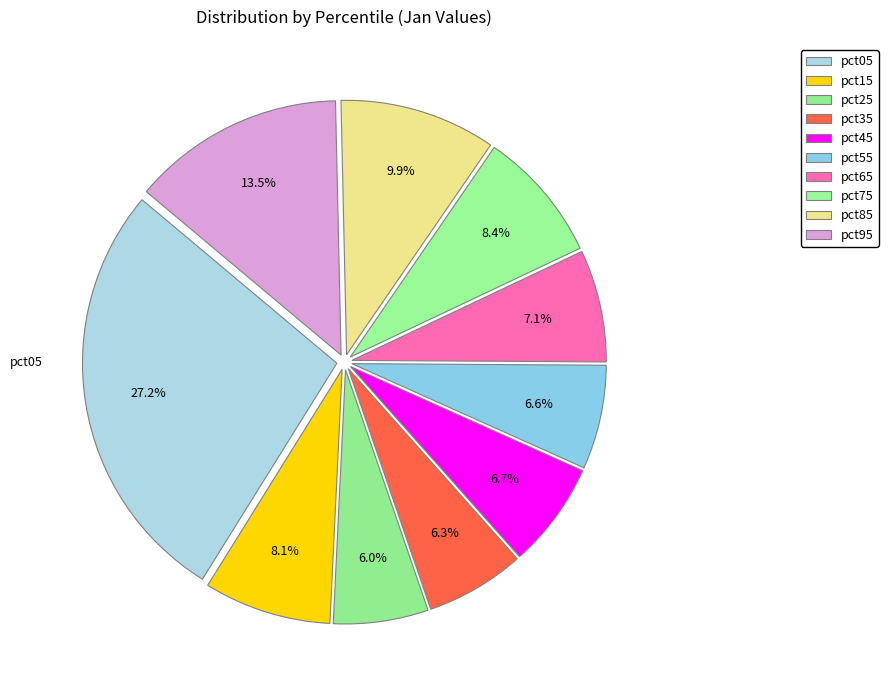

Is there any slice that represents more than half of the pie?

No